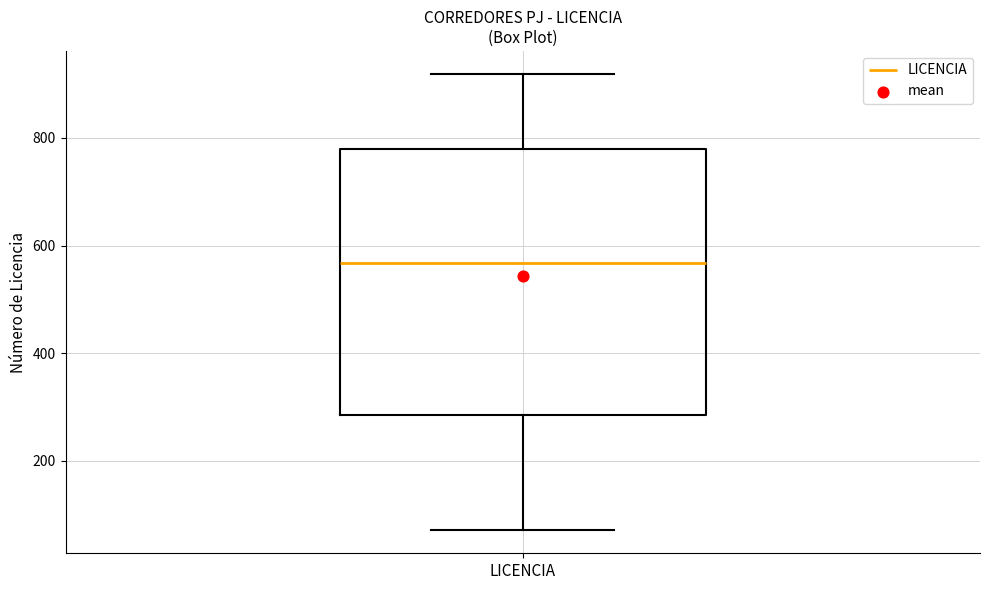

Read this box plot against the y-axis: the position of the median line, the range covered by the box, and the ends of both whiskers. The values are not printed on the chart, so give them approximately, as read against the axis.

median 560, box 280 to 780, whiskers 80 to 920